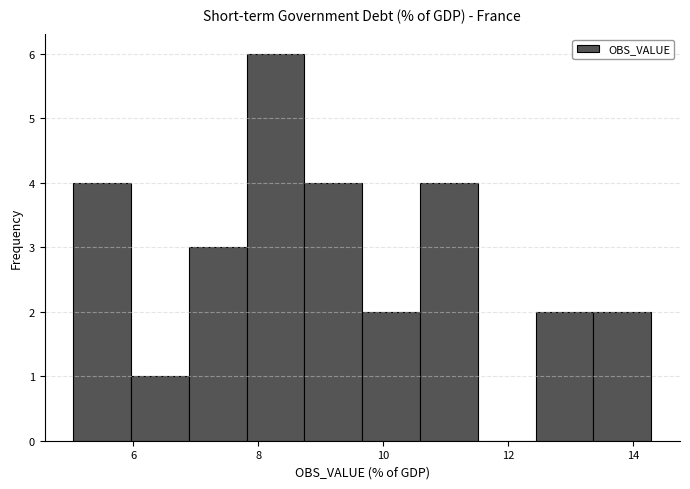

Reading left to right, list every bar in this chart as the range it spans on the x-axis followed by its height. Neither the bar edges nor the heights are printed on the chart, so give them approximately, as read against the axes.

5.0 to 6.0: 4
6.0 to 6.8: 1
6.8 to 7.8: 3
7.8 to 8.8: 6
8.8 to 9.6: 4
9.6 to 10.6: 2
10.6 to 11.6: 4
11.6 to 12.4: 0
12.4 to 13.4: 2
13.4 to 14.2: 2